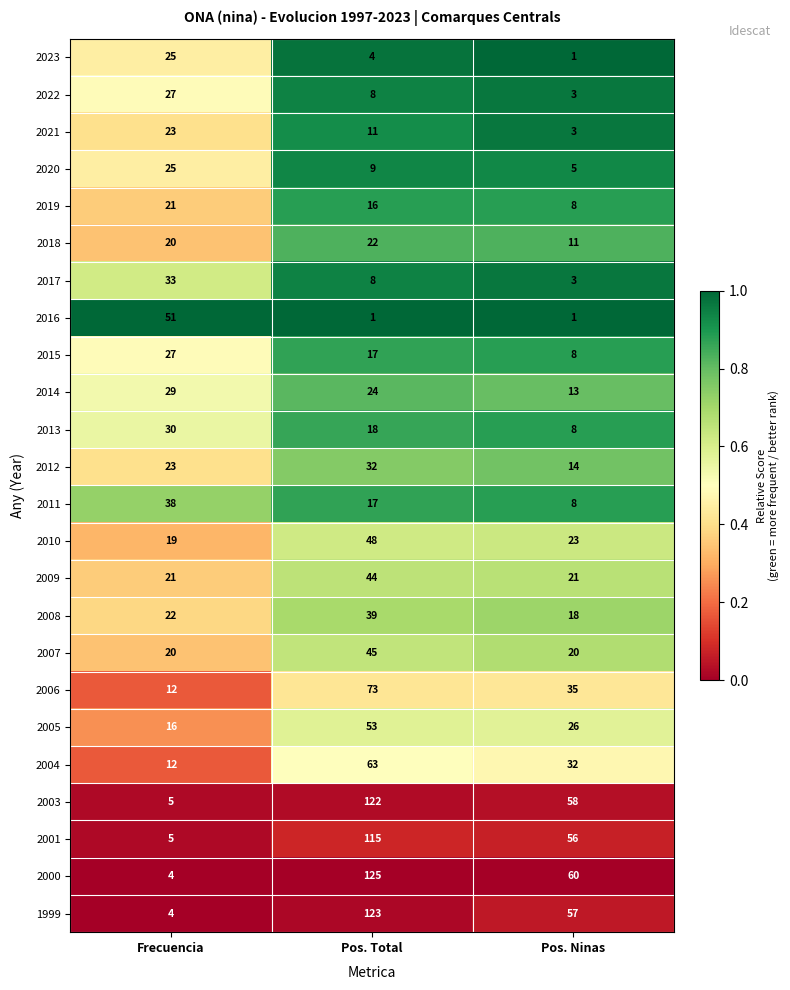

The 2020 series shows 25 at Frecuencia. True or false?

True